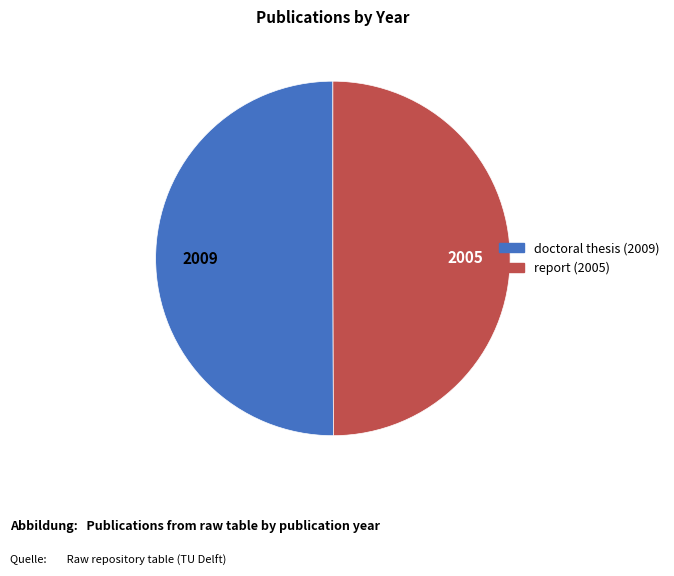

Approximately how many times larger is the value at doctoral thesis (2009) compared to report (2005)?

1.0